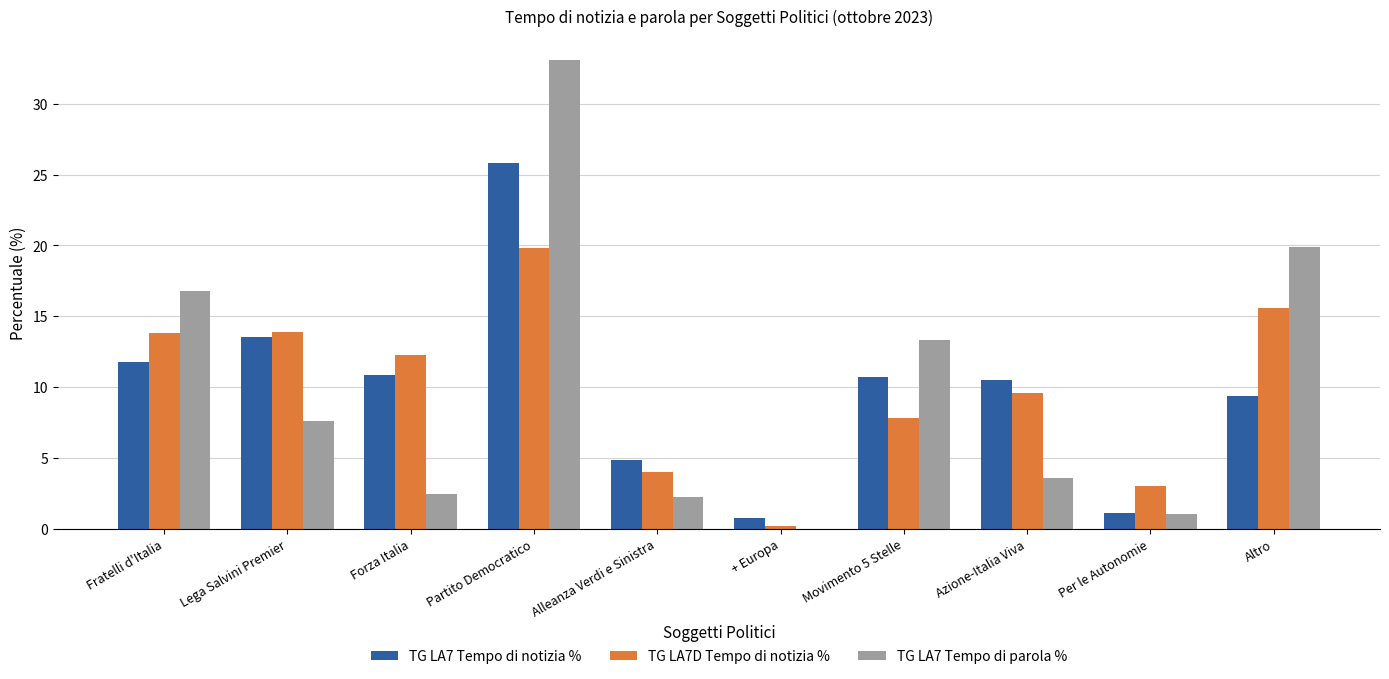

Which series changed the most between Movimento 5 Stelle and Altro?

TG LA7D Tempo di notizia %